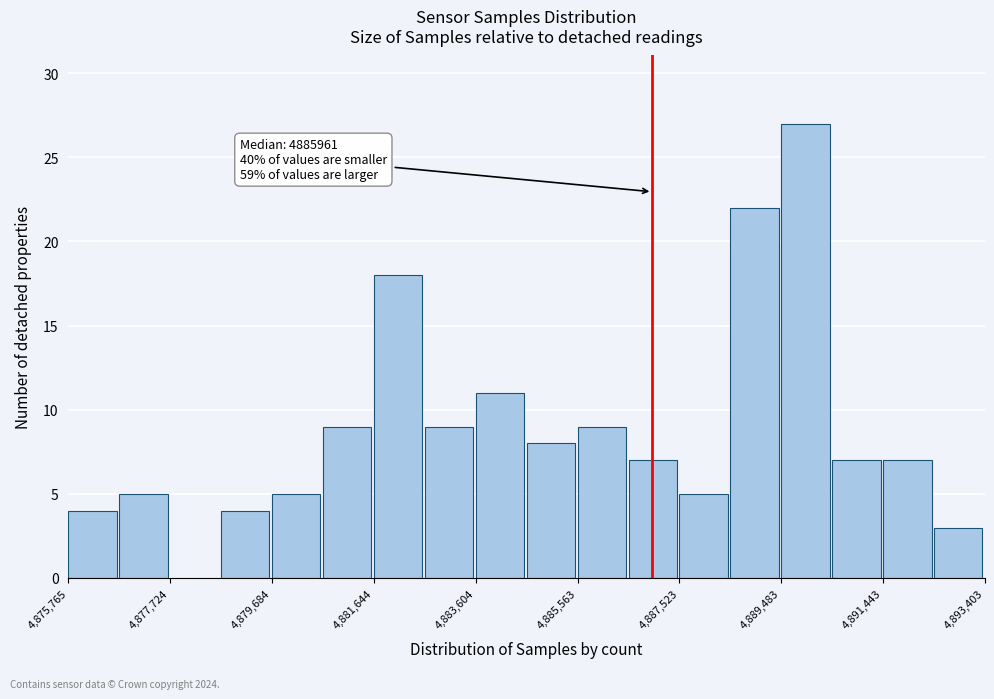

Which range on the x-axis has the tallest bar?

4889400 to 4890400